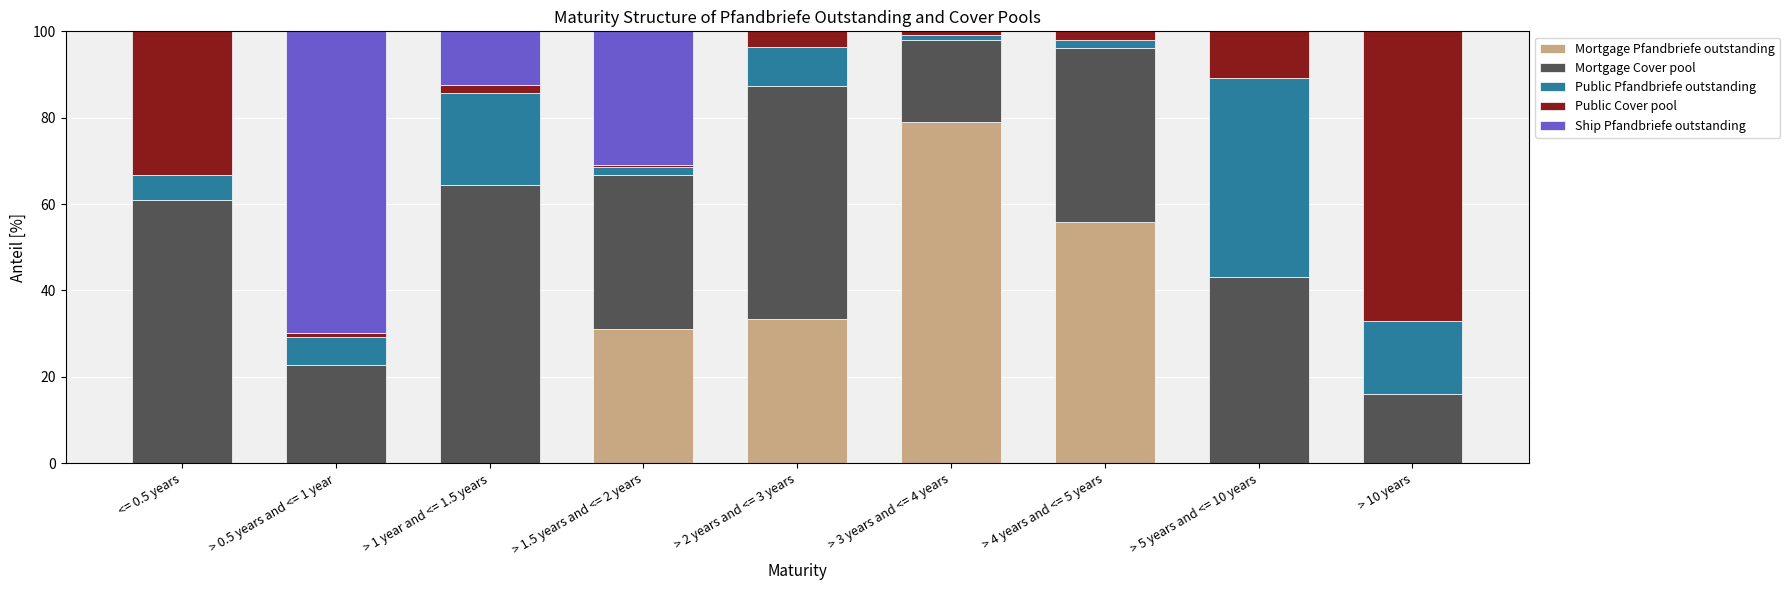

What is the total value across all series at <= 0.5 years?

100.0